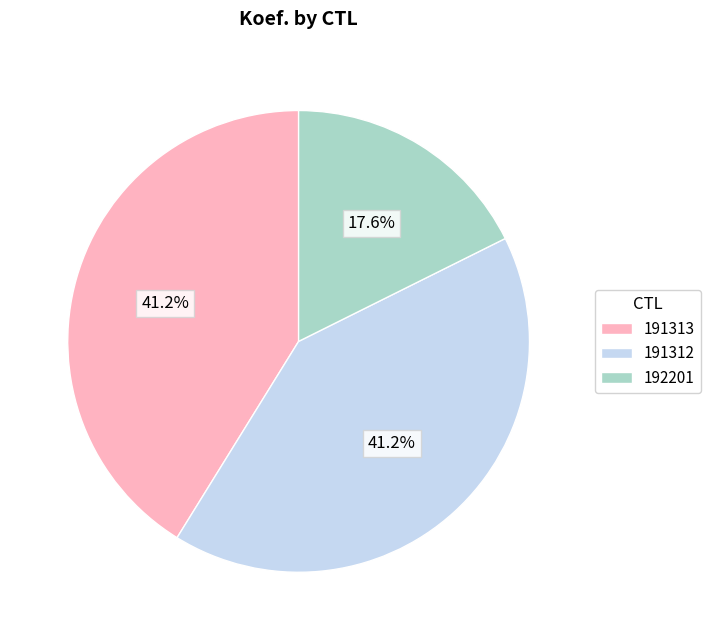

To the nearest percent, what is the average slice percentage?

33%